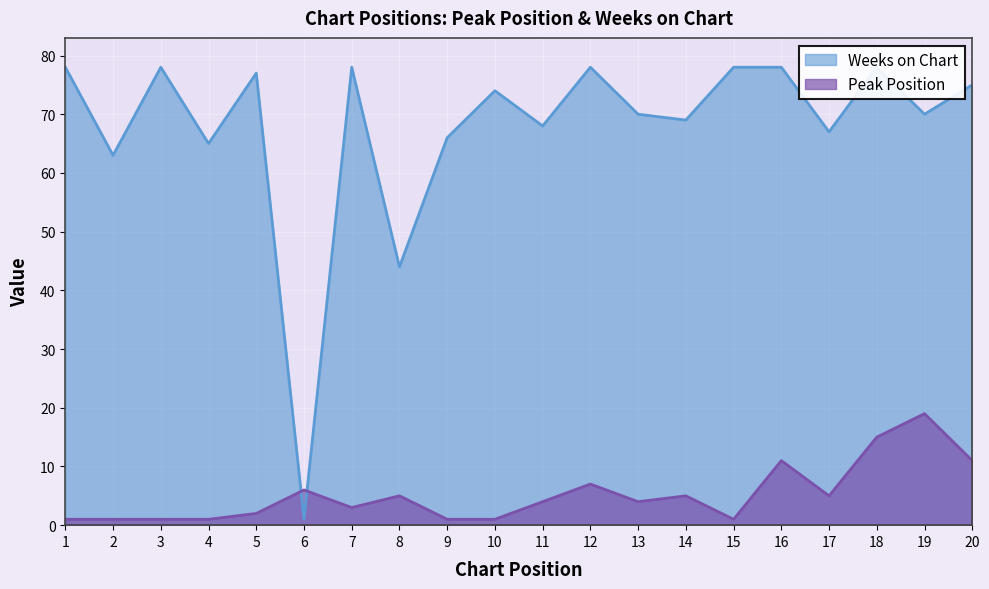

Reading left to right, transcribe all the data shown in this chart.

Peak Position: 1	1	1	1	2	6	3	5	1	1	4	7	4	5	1	11	5	15	19	11
Weeks on Chart: 78	63	78	65	77	1	78	44	66	74	68	78	70	69	78	78	67	78	70	75